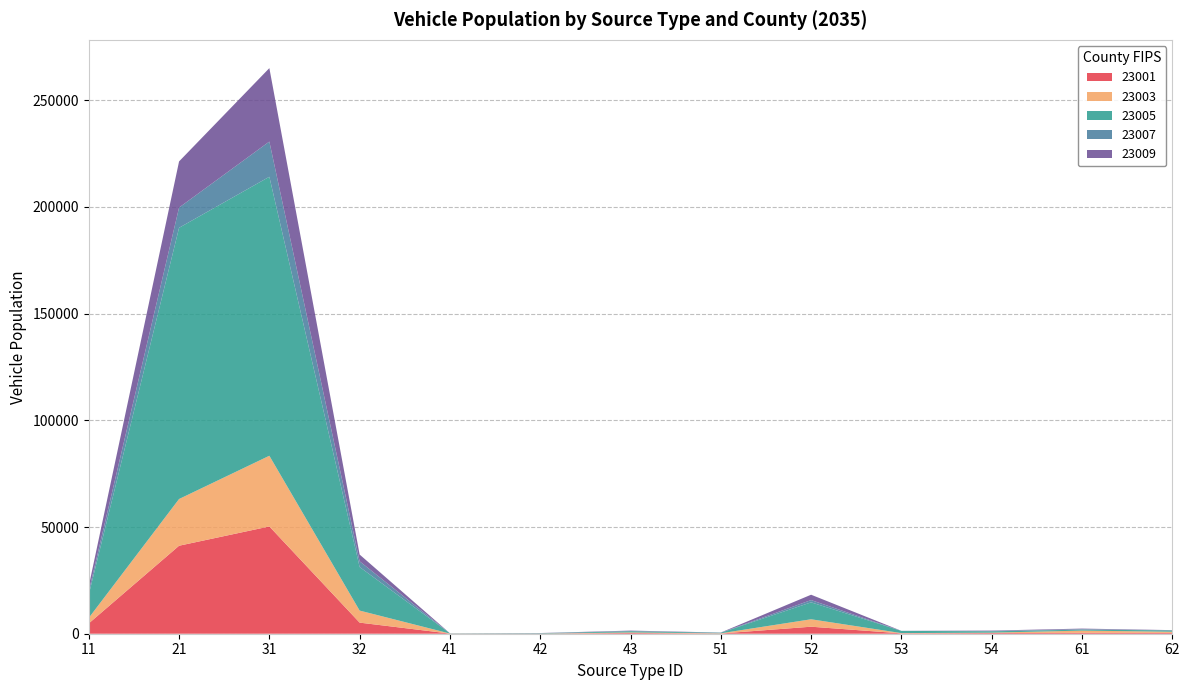

Reading left to right, what are all the values shown in this chart?

23001: 11=4837.1	21=41238.1	31=50274.8	32=5200.1	41=58.5	42=46.6	43=324.8	51=94.5	52=3287.1	53=170.8	54=315.2	61=408.4	62=386.9
23003: 11=2571.1	21=21893.8	31=33130.0	32=5642.4	41=24.3	42=21.2	43=285.6	51=104.9	52=3485.8	53=118.5	54=194.6	61=1047.0	62=539.4
23005: 11=10930.9	21=127103.2	31=130743.3	32=20419.2	41=103.1	42=177.0	43=554.3	51=256.5	52=7928.5	53=1037.2	54=617.6	61=466.4	62=623.5
23007: 11=1531.6	21=9487.0	31=16493.6	32=2681.2	41=9.2	42=3.4	43=101.0	51=29.9	52=1072.7	53=8.0	54=151.4	61=197.3	62=56.2
23009: 11=2485.0	21=21612.2	31=34418.6	32=3157.4	41=14.5	42=76.3	43=197.5	51=71.0	52=2502.4	53=23.0	54=190.2	61=284.7	62=80.0